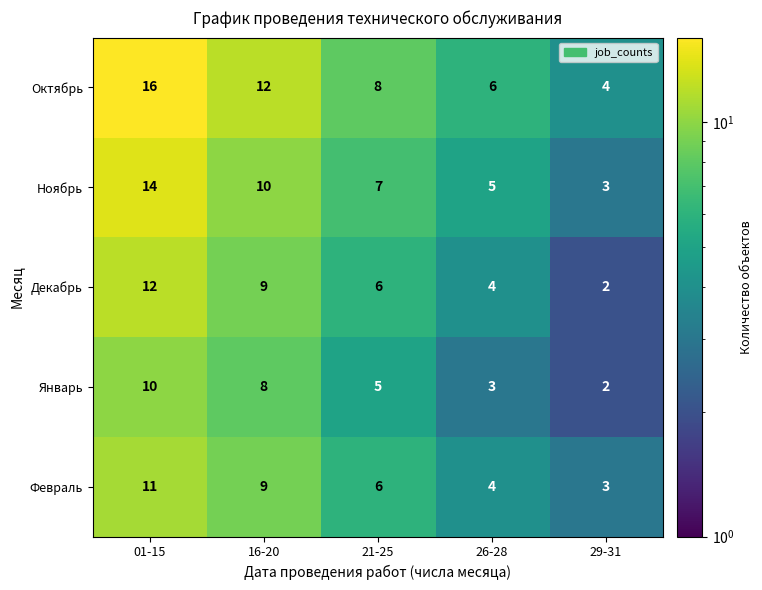

Reading right to left, transcribe all the data shown in this chart.

Октябрь: 29-31=4	26-28=6	21-25=8	16-20=12	01-15=16
Ноябрь: 29-31=3	26-28=5	21-25=7	16-20=10	01-15=14
Декабрь: 29-31=2	26-28=4	21-25=6	16-20=9	01-15=12
Январь: 29-31=2	26-28=3	21-25=5	16-20=8	01-15=10
Февраль: 29-31=3	26-28=4	21-25=6	16-20=9	01-15=11